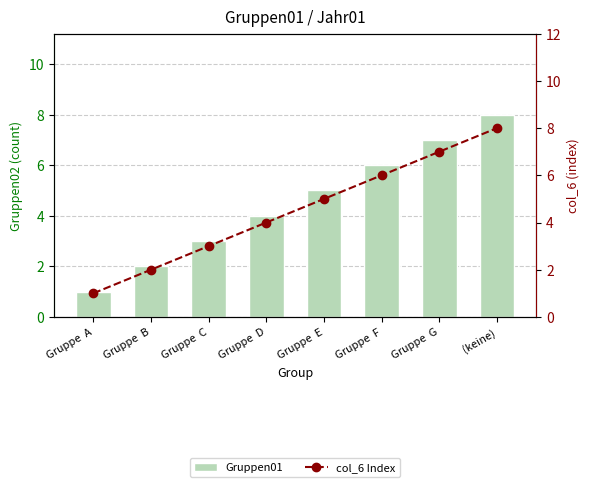

Where does the Gruppen01 series first go above 5?

Gruppe  F